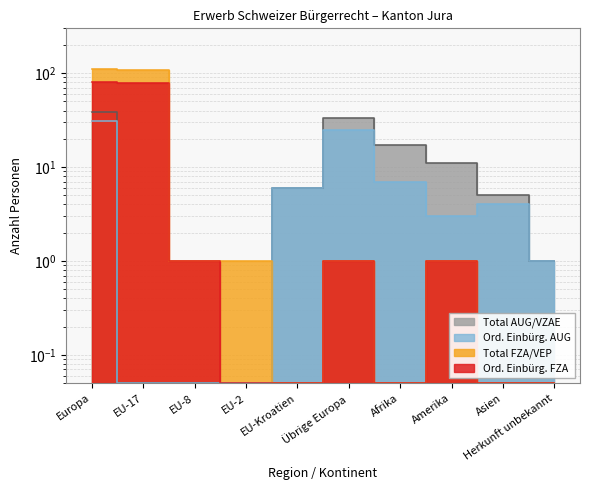

What is the total value across all series at EU-17?

188.1